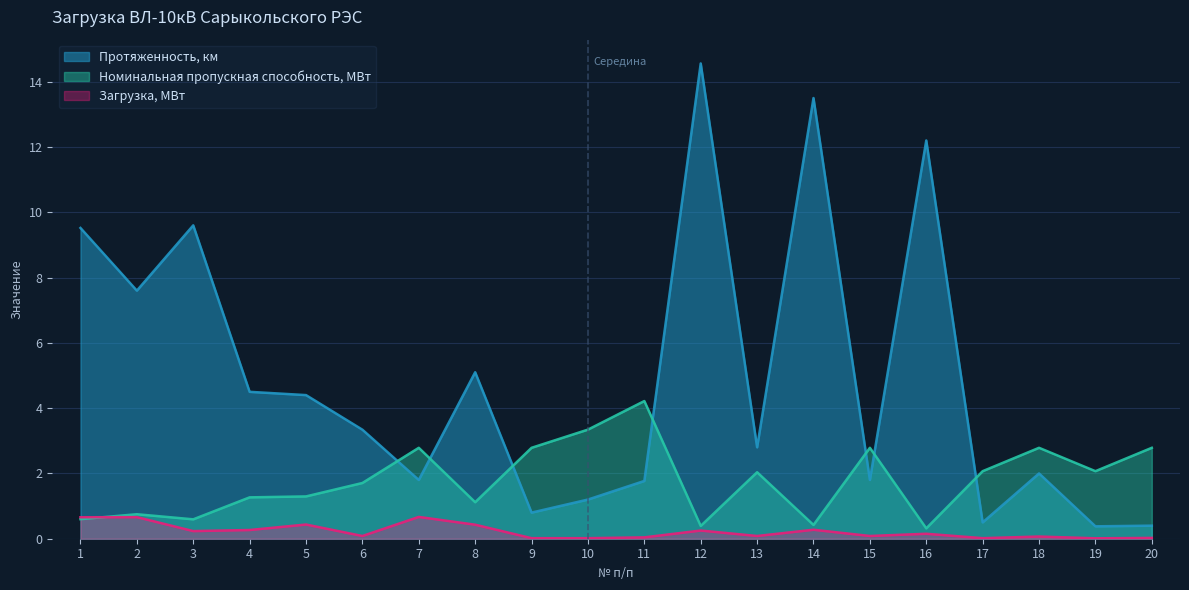

Rank the categories by Загрузка, МВт value from highest to lowest.

7, 2, 1, 5, 8, 14, 4, 12, 3, 16, 6, 13, 15, 18, 11, 20, 9, 10, 17, 19